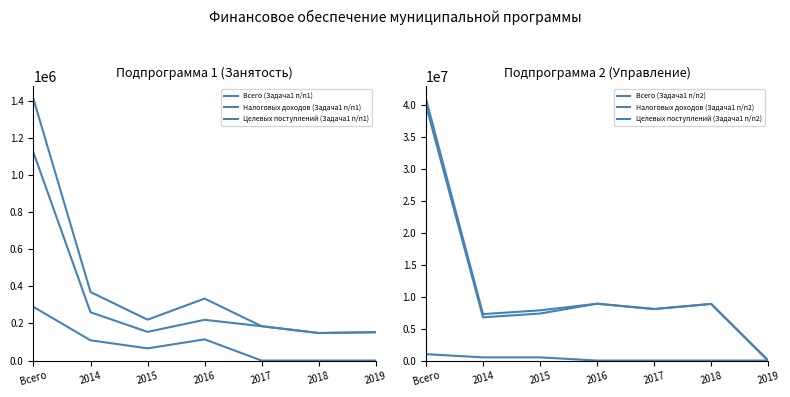

Reading left to right, what are all the values shown in this chart?

Всего (Задача1 п/п1): Всего=1411976.1	2014=370050.5	2015=220578.9	2016=334382.7	2017=185364.0	2018=148600.0	2019=153000.0
Налоговых доходов (Задача1 п/п1): Всего=1122381.4	2014=260694.5	2015=154778.0	2016=219944.8	2017=185364.0	2018=148600.0	2019=153000.0
Целевых поступлений (Задача1 п/п1): Всего=289594.8	2014=109356.0	2015=65800.9	2016=114437.9	2017=0.0	2018=0.0	2019=0.0
Всего (Задача1 п/п2): Всего=40889813.8	2014=7259244.6	2015=7846428.1	2016=8884103.4	2017=8048637.7	2018=8851400.0	2019=0.0
Налоговых доходов (Задача1 п/п2): Всего=39890201.8	2014=6758942.6	2015=7347118.1	2016=8884103.4	2017=8048637.7	2018=8851400.0	2019=0.0
Целевых поступлений (Задача1 п/п2): Всего=999612.0	2014=500302.0	2015=499310.0	2016=0.0	2017=0.0	2018=0.0	2019=0.0